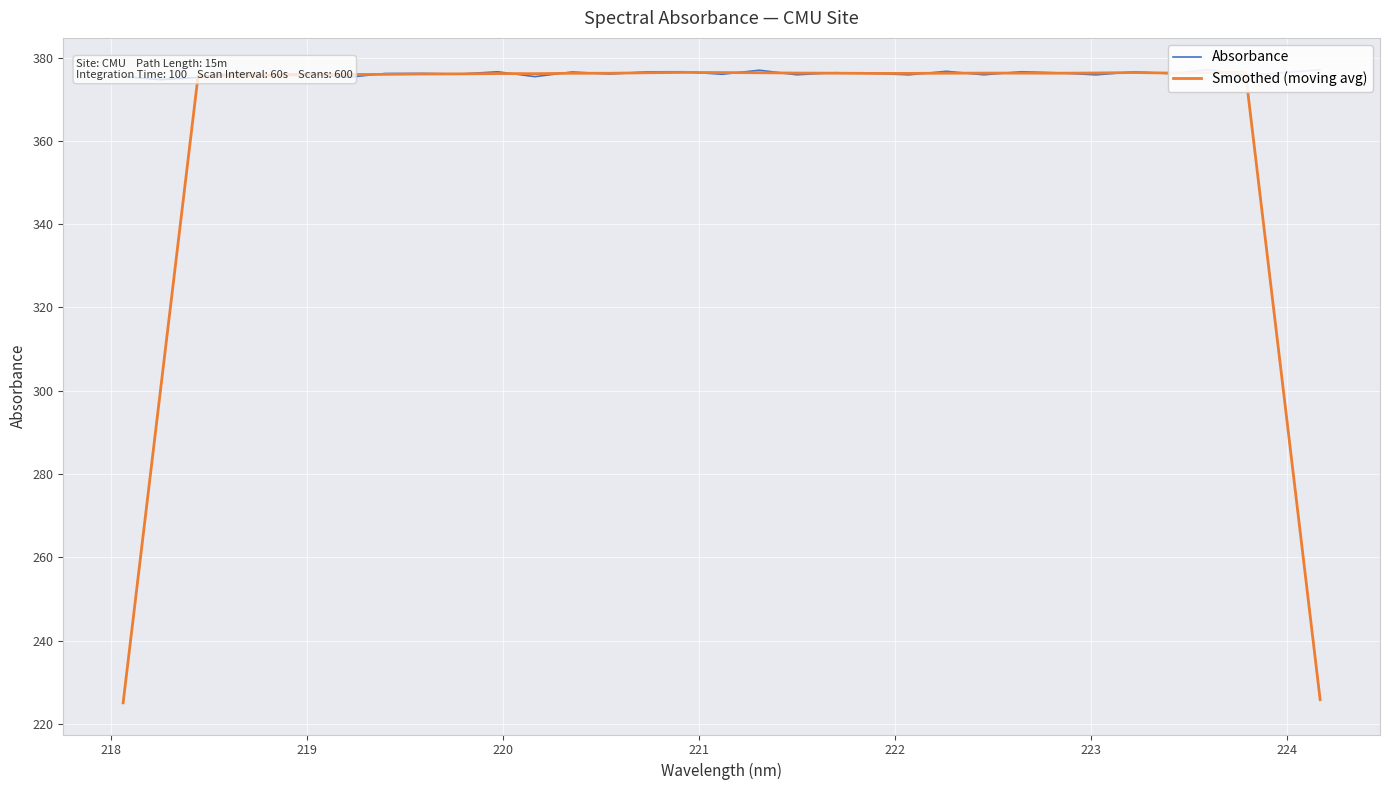

Read the Smoothed (moving avg) value at 219.

375.5